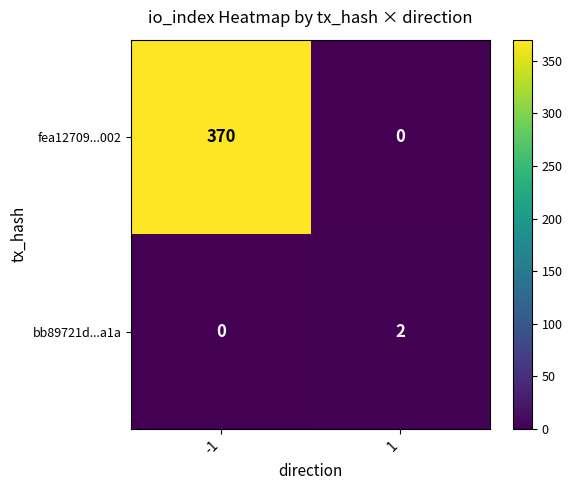

Count the number of data series in this chart.

2